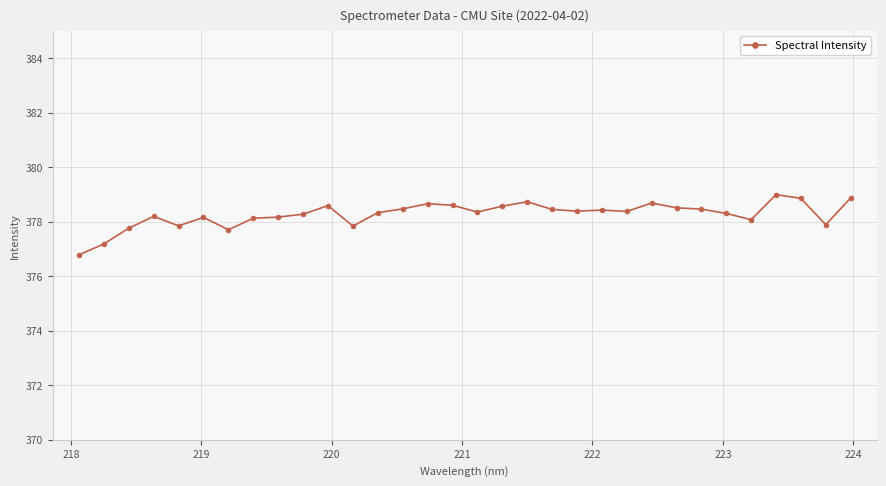

What is the average value?

378.3